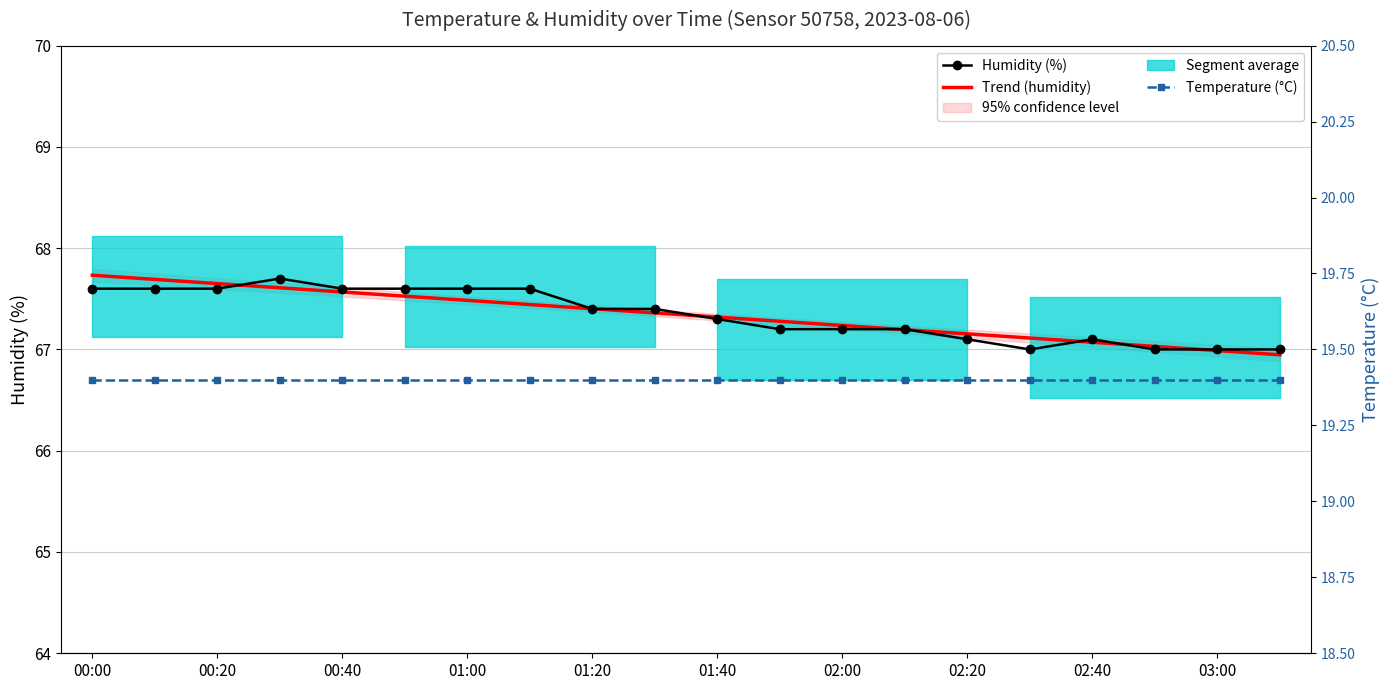

What position from the left is 02:20?

15